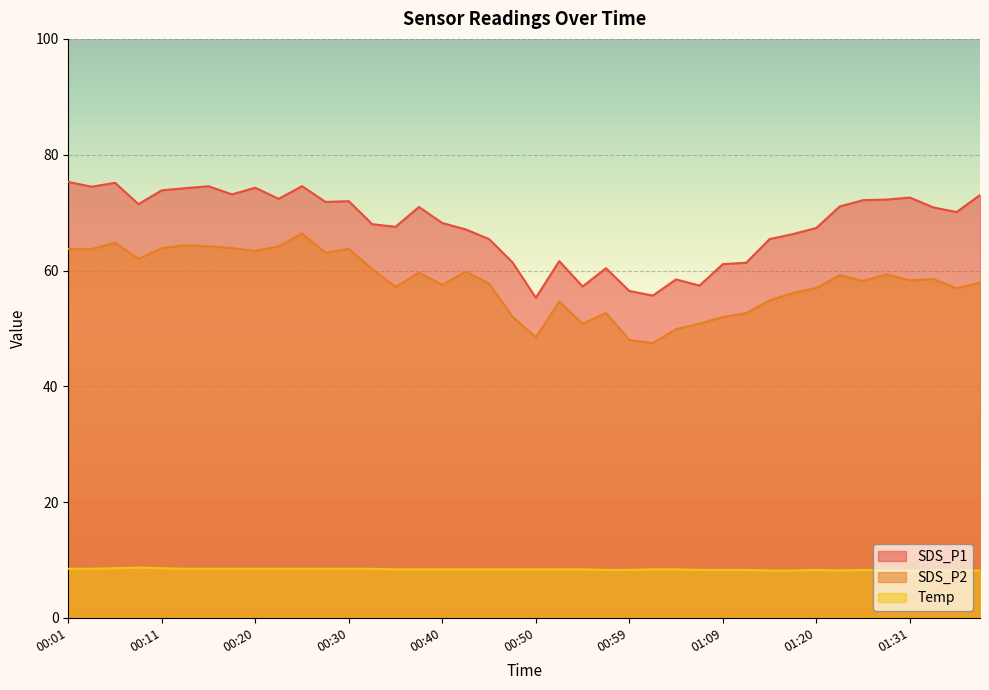

True or false: SDS_P2 and SDS_P1 cross at least once.

False